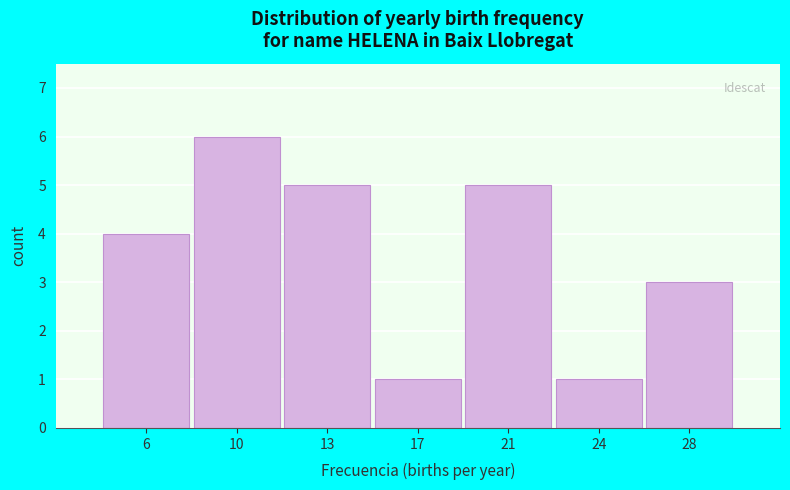

Reading left to right, extract all data points from this chart.

6=4	10=6	13=5	17=1	21=5	24=1	28=3